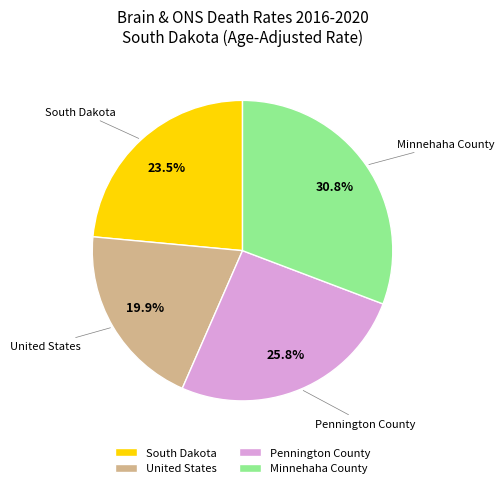

Which slice is the smallest?

United States